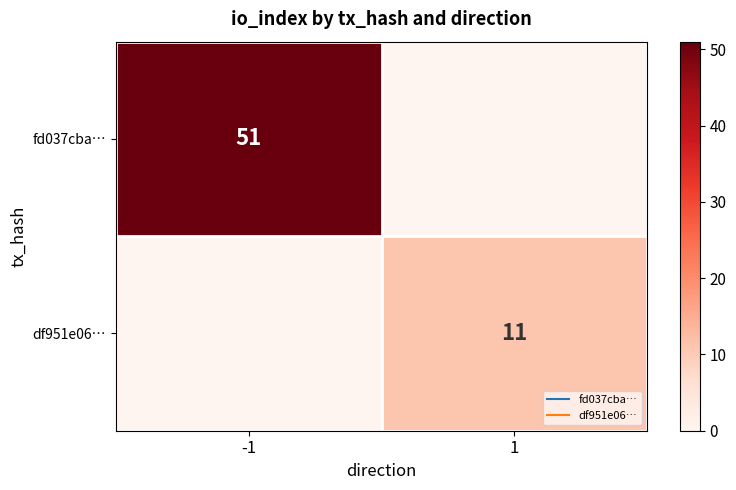

What value does the df951e06… series have at 1, to the nearest 5?

10